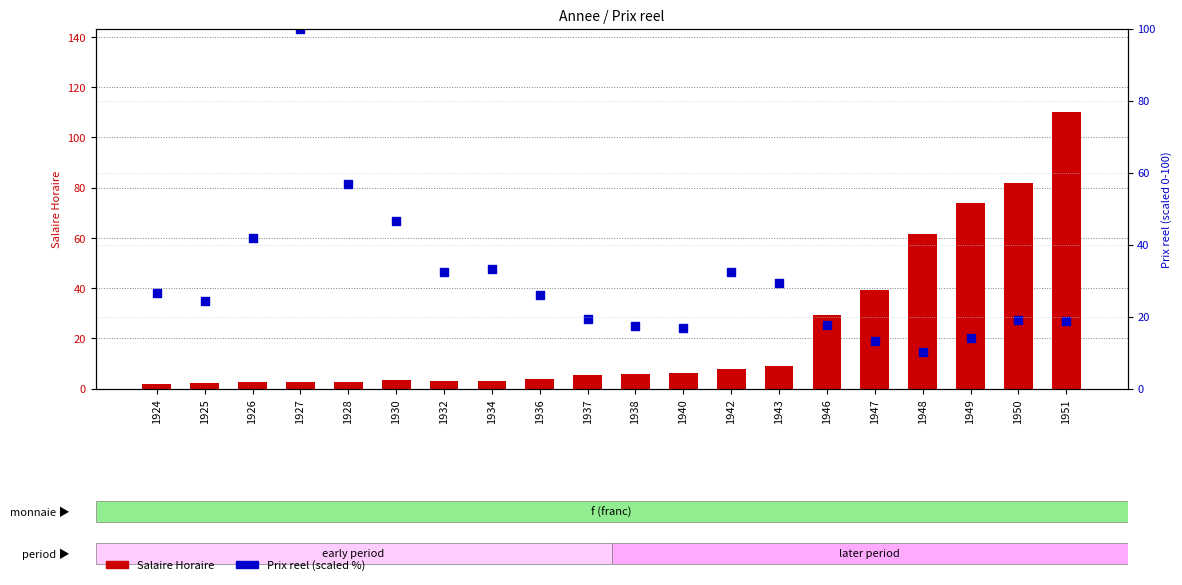

Which series reaches the minimum Y coordinate?

Salaire Horaire